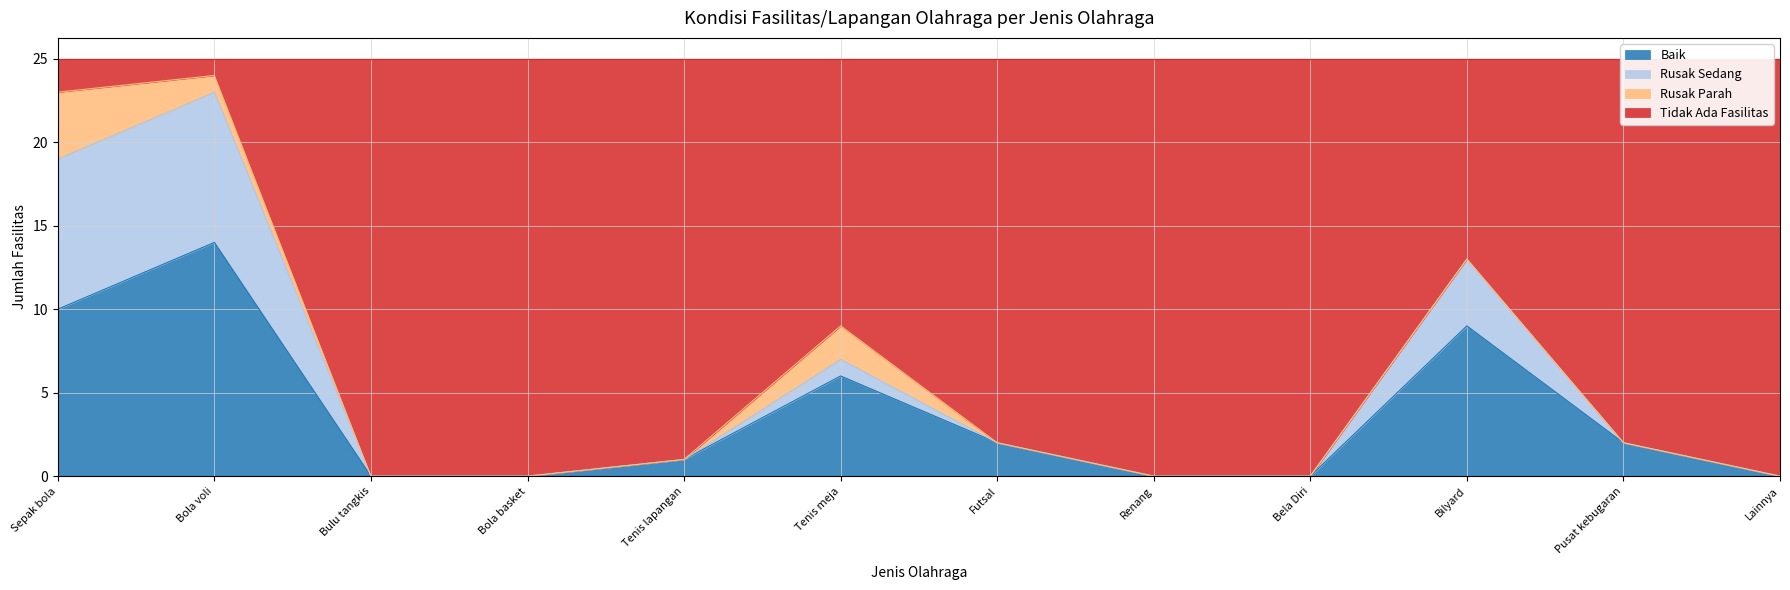

What is the difference between the Tidak Ada Fasilitas values at Lainnya and Bilyard?

13